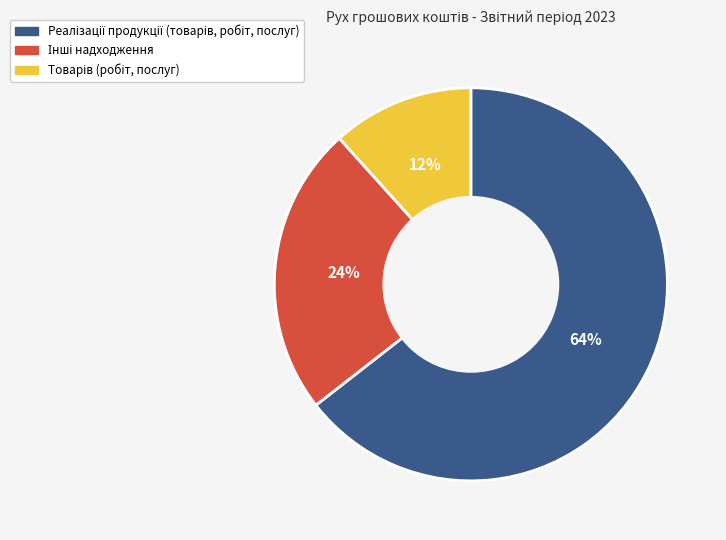

To the nearest percent, what is the average slice percentage?

33%